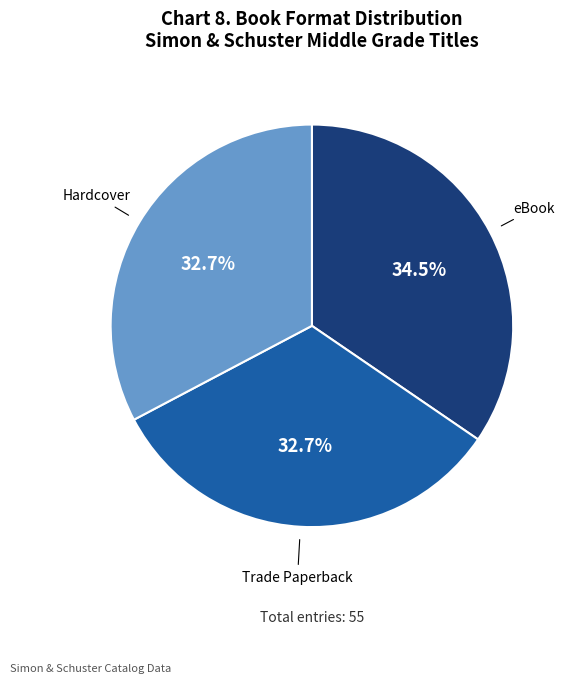

How many segments does this pie chart have?

3